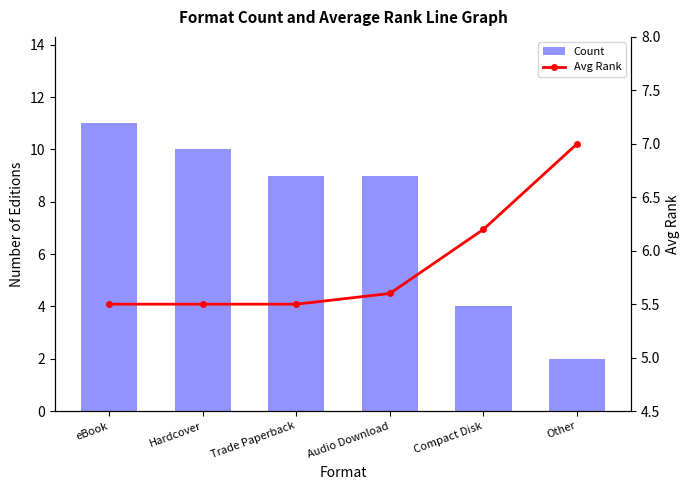

List the series in order of their overall mean, highest first.

Count, Avg Rank